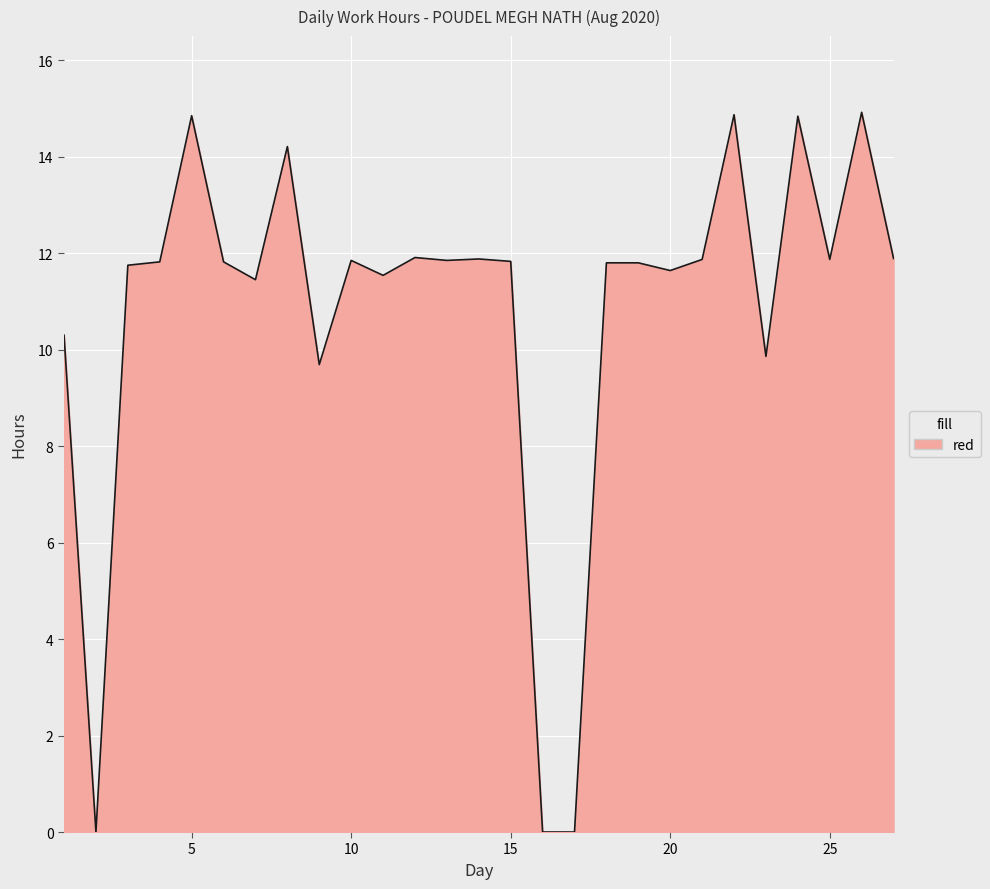

What is the difference between the maximum and minimum values?

14.9